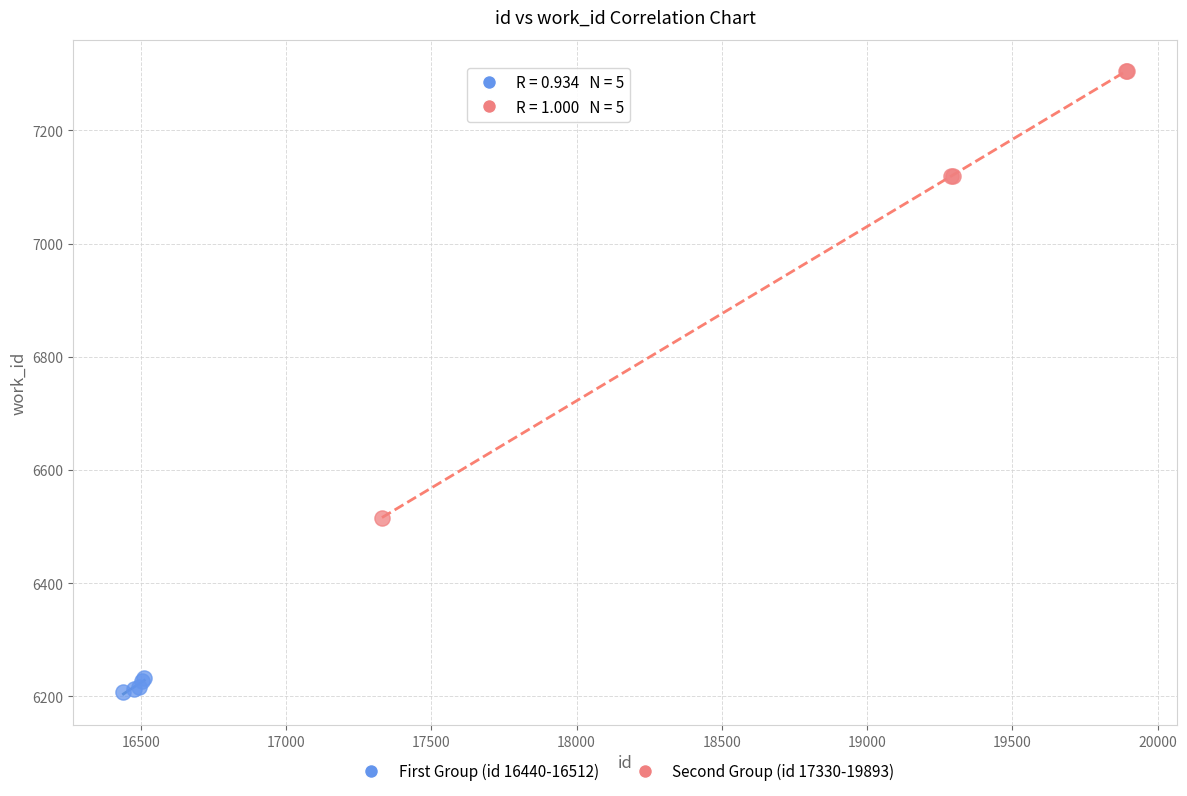

Which series contains the lowest Y value?

First Group (id 16440-16512)